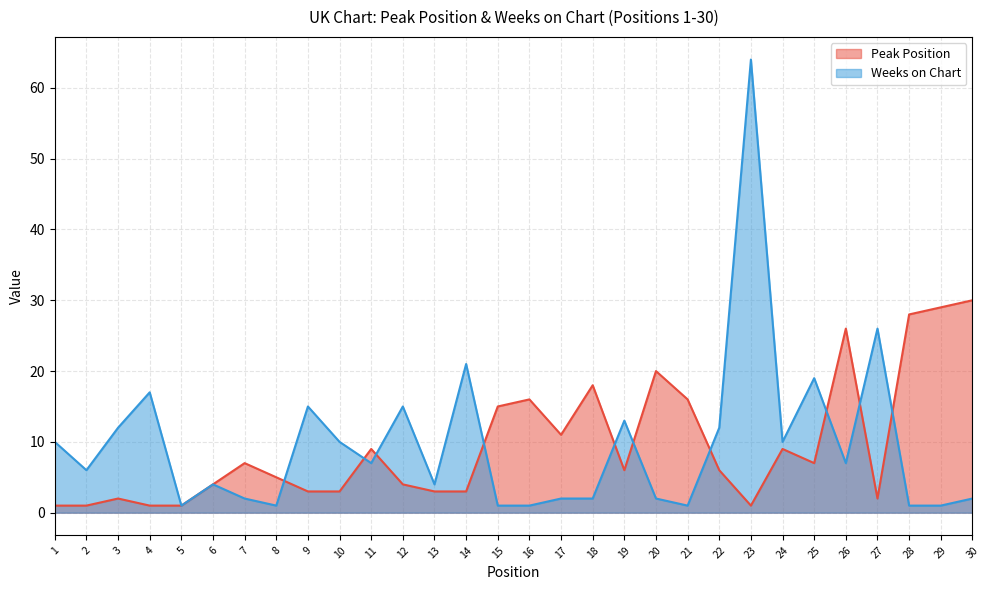

At how many categories does at least one series exceed 3?

29